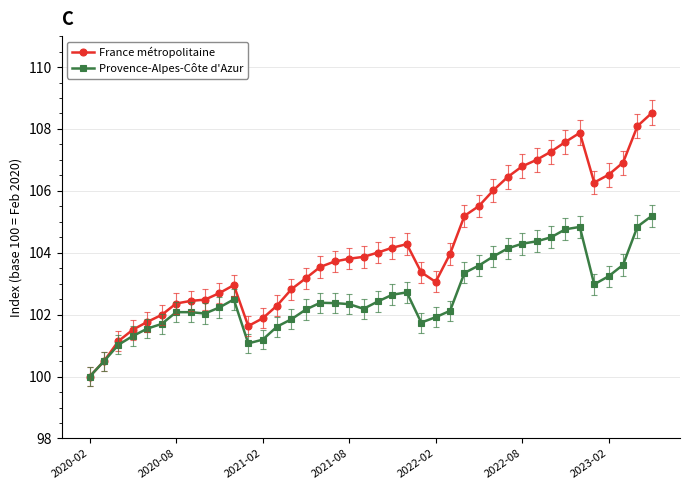

Rank the series by their maximum value, from highest to lowest.

France métropolitaine, Provence-Alpes-Côte d'Azur